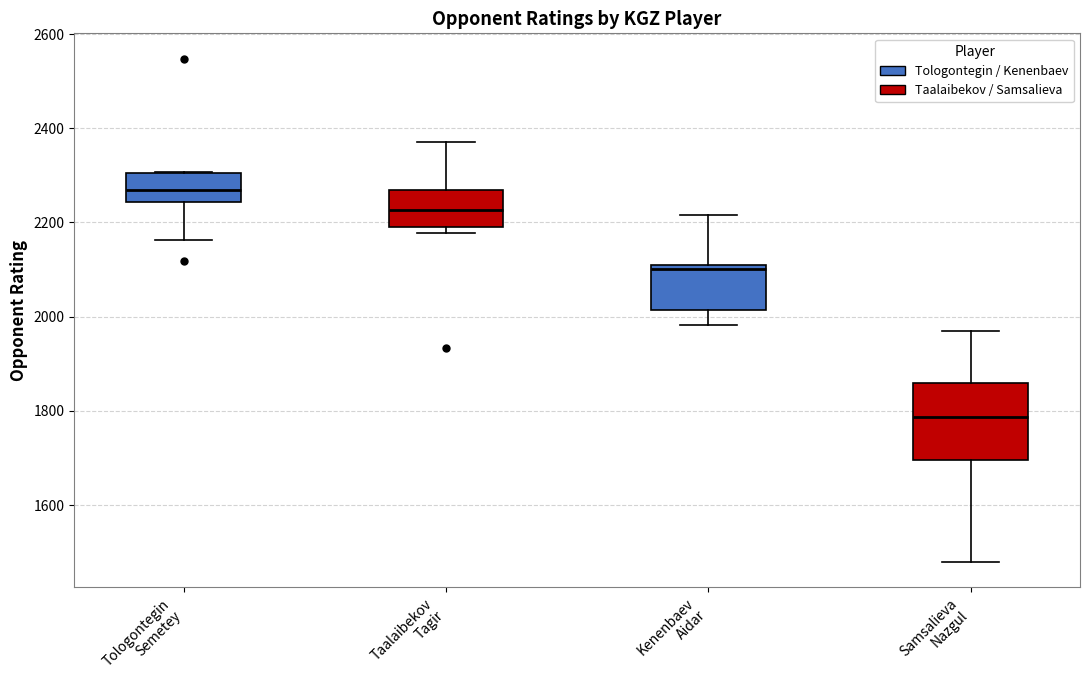

Reading left to right, read every box against the y-axis: the position of its median line, the range the box covers, and the ends of its whiskers. The values are not printed on the chart, so give them approximately, as read against the axis.

Tologontegin Semetey: median 2260, box 2240 to 2300, whiskers 2160 to 2300
Taalaibekov Tagir: median 2220, box 2200 to 2260, whiskers 2180 to 2380
Kenenbaev Aidar: median 2100, box 2020 to 2120, whiskers 1980 to 2220
Samsalieva Nazgul: median 1780, box 1700 to 1860, whiskers 1480 to 1960